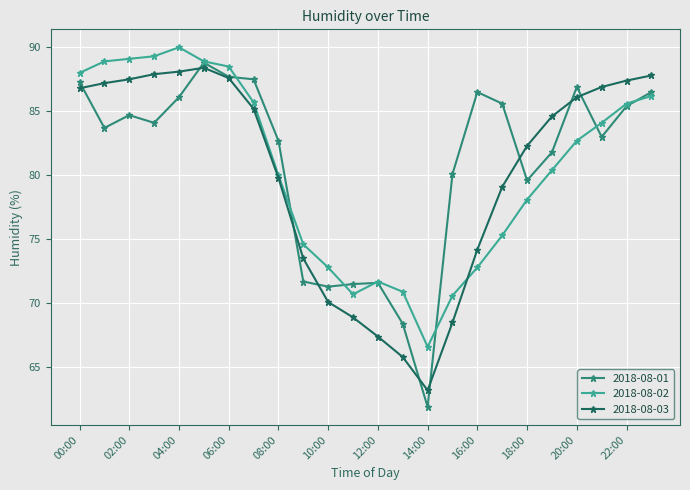

How many values in the 2018-08-01 series are below 84?

12